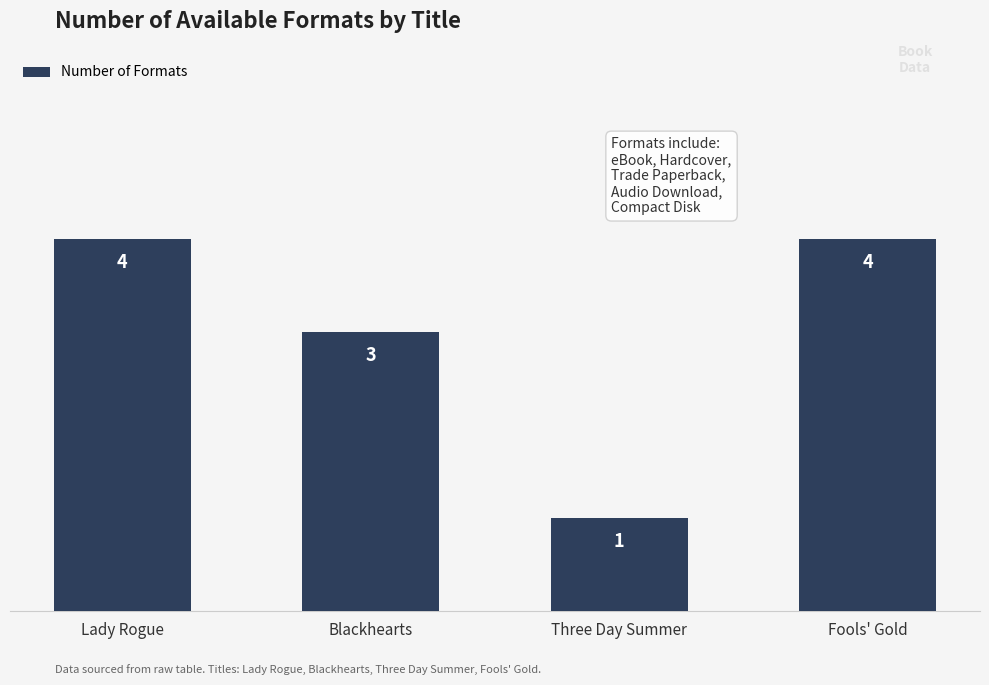

What is the average value?

3